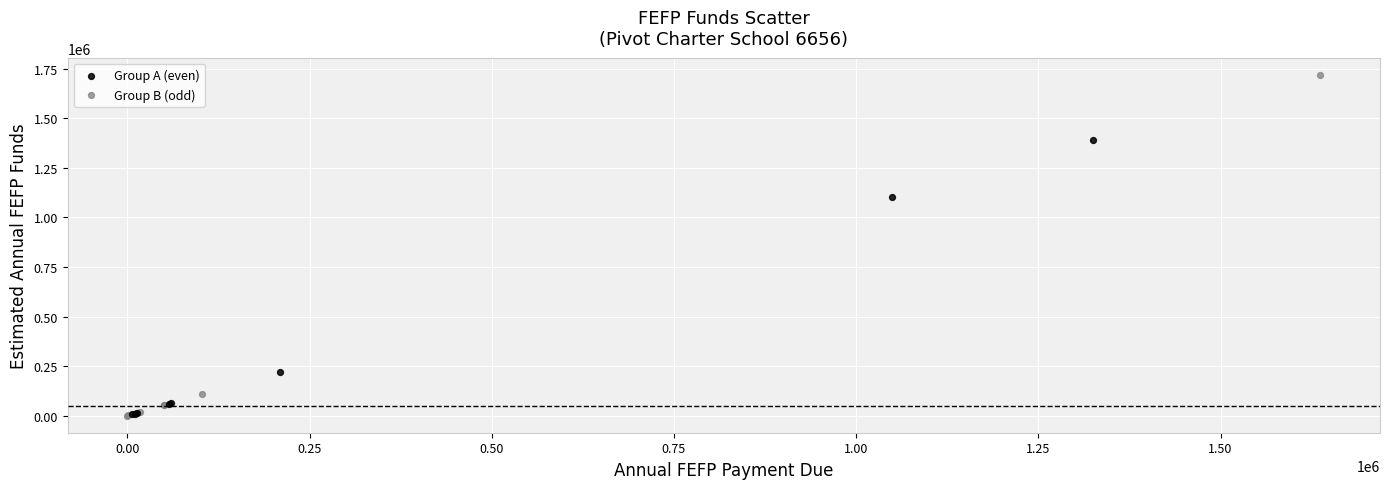

What are all the series names shown in the legend?

Group A (even), Group B (odd)